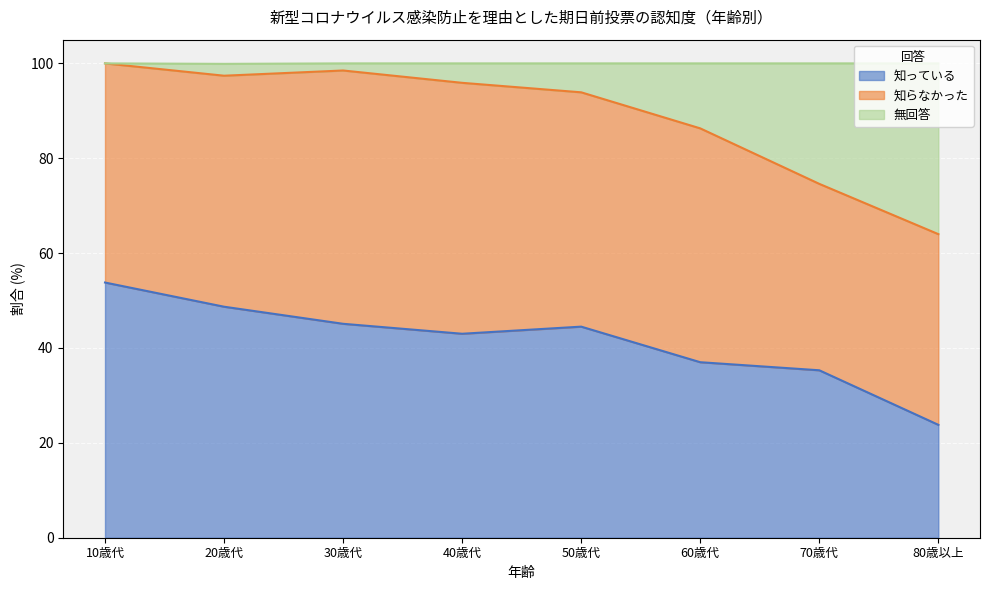

What is the total value across all series at 50歳代?

100.0